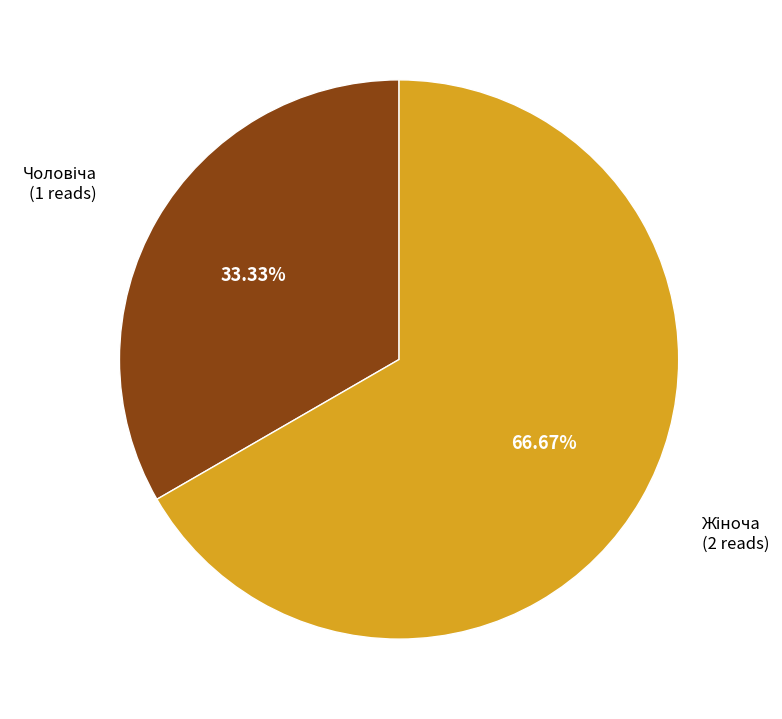

Is there a majority slice in this chart?

Yes